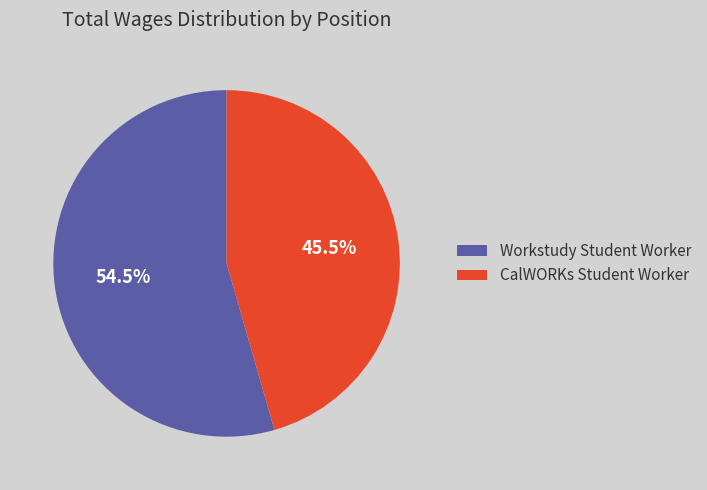

Between Workstudy Student Worker and CalWORKs Student Worker, which is larger?

Workstudy Student Worker